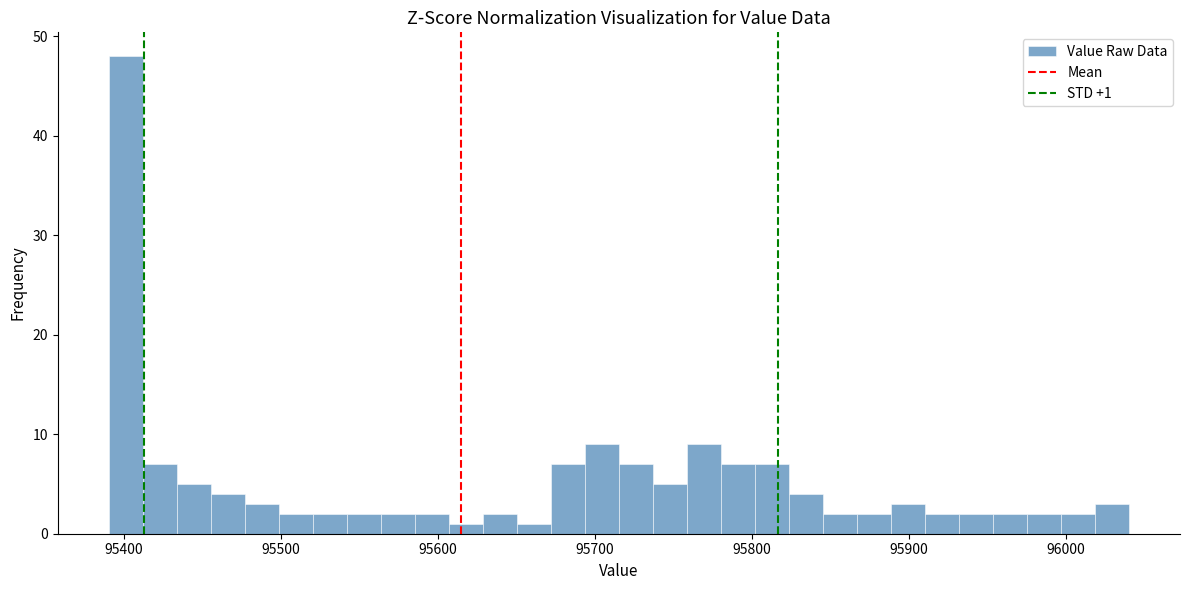

Around what value on the x-axis is the tallest bar? Give the approximate position of its centre, as read against the axis.

95400